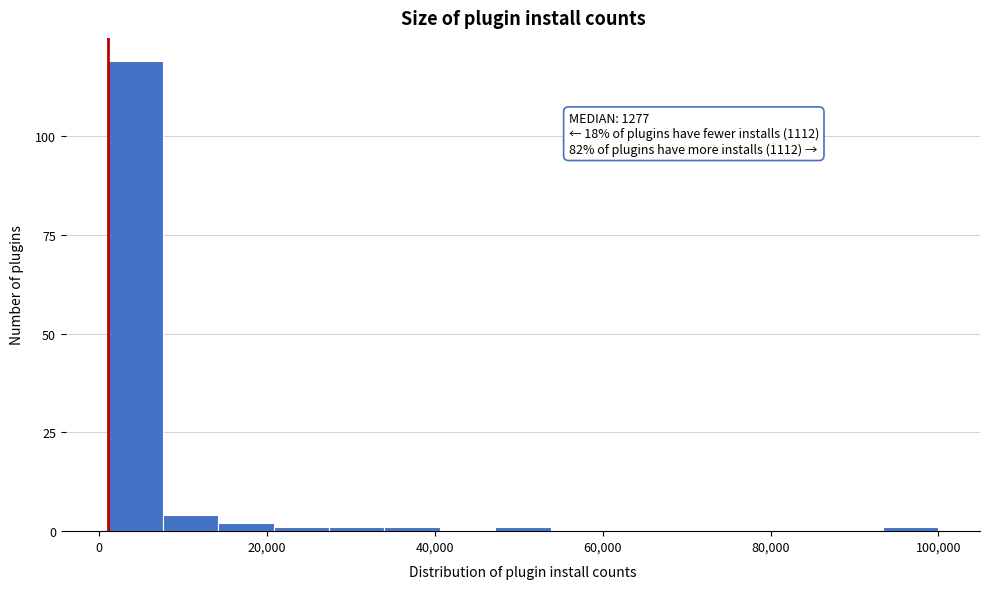

Read against the x-axis, roughly where is the centre of the tallest bar?

4000